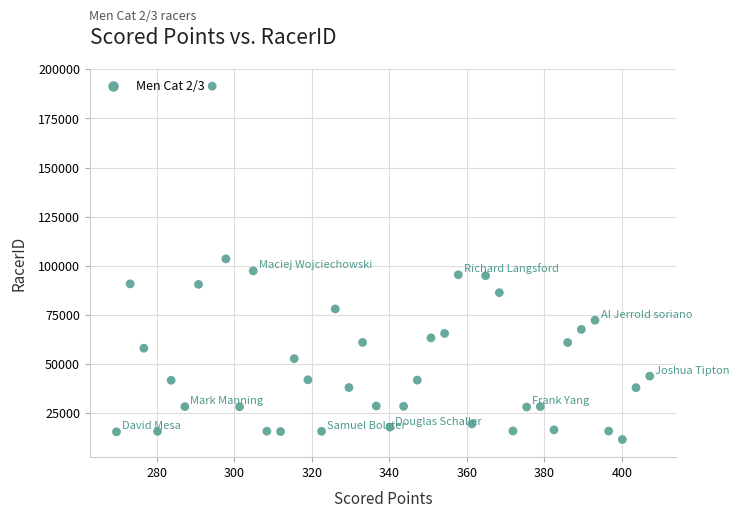

What is the range of Y values (max minus min)?

179750